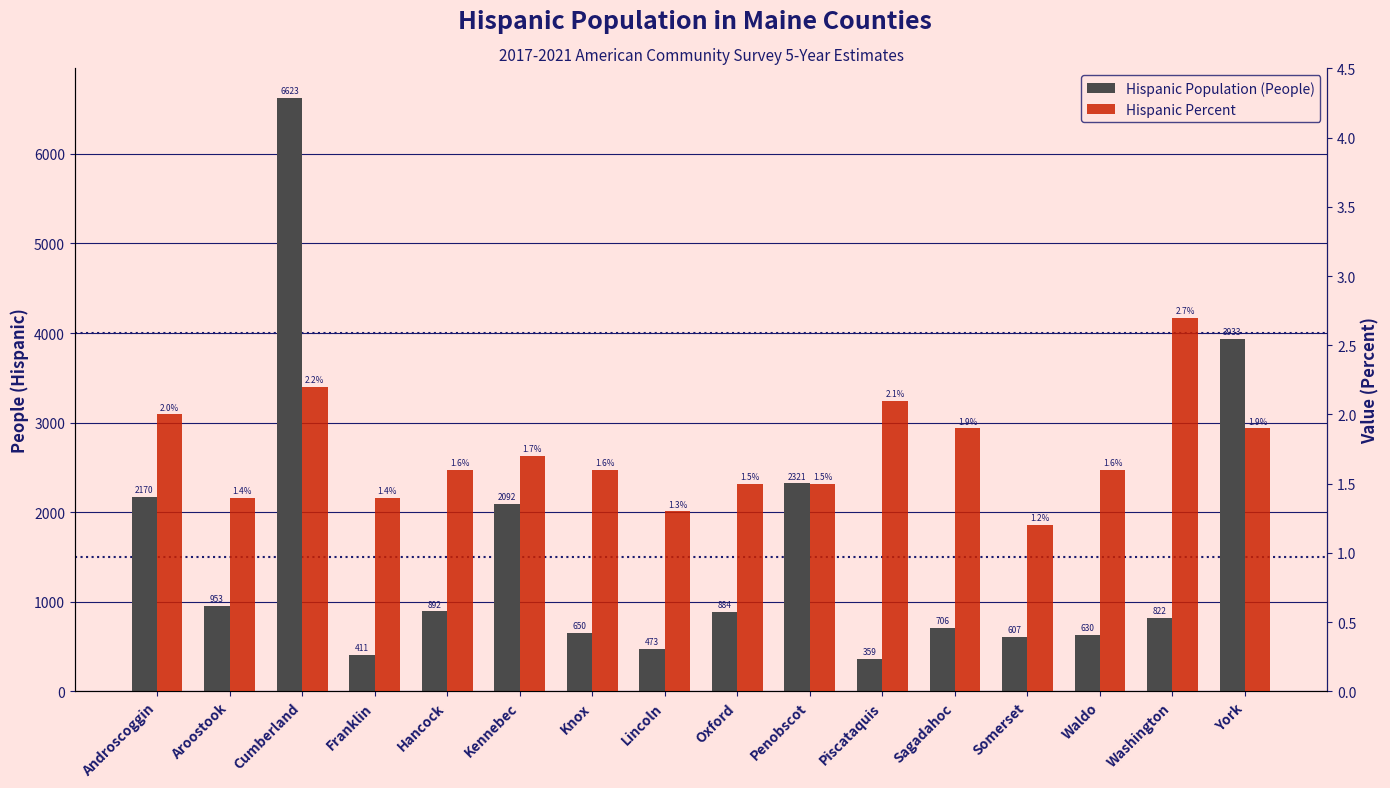

Reading left to right, extract all data points from this chart.

Hispanic Population (People): 2170.0	953.0	6623.0	411.0	892.0	2092.0	650.0	473.0	884.0	2321.0	359.0	706.0	607.0	630.0	822.0	3933.0
Hispanic Percent: 2.0	1.4	2.2	1.4	1.6	1.7	1.6	1.3	1.5	1.5	2.1	1.9	1.2	1.6	2.7	1.9